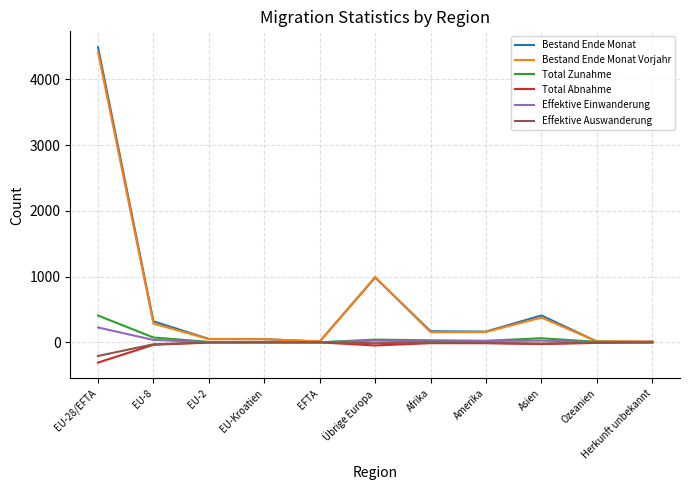

Between EU-28/EFTA and Afrika, which series saw the biggest shift?

Bestand Ende Monat